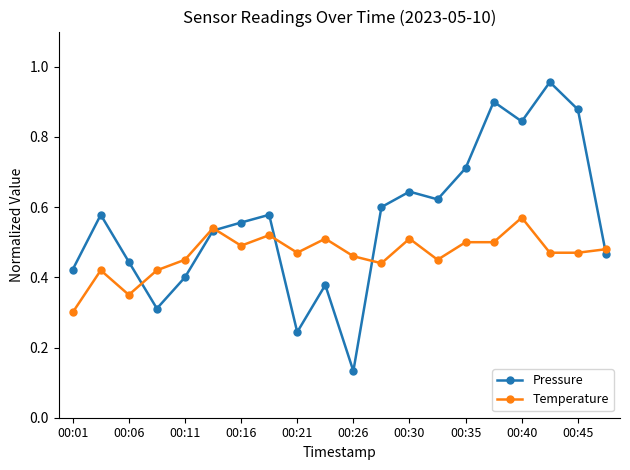

At how many categories does at least one series exceed 0?

20